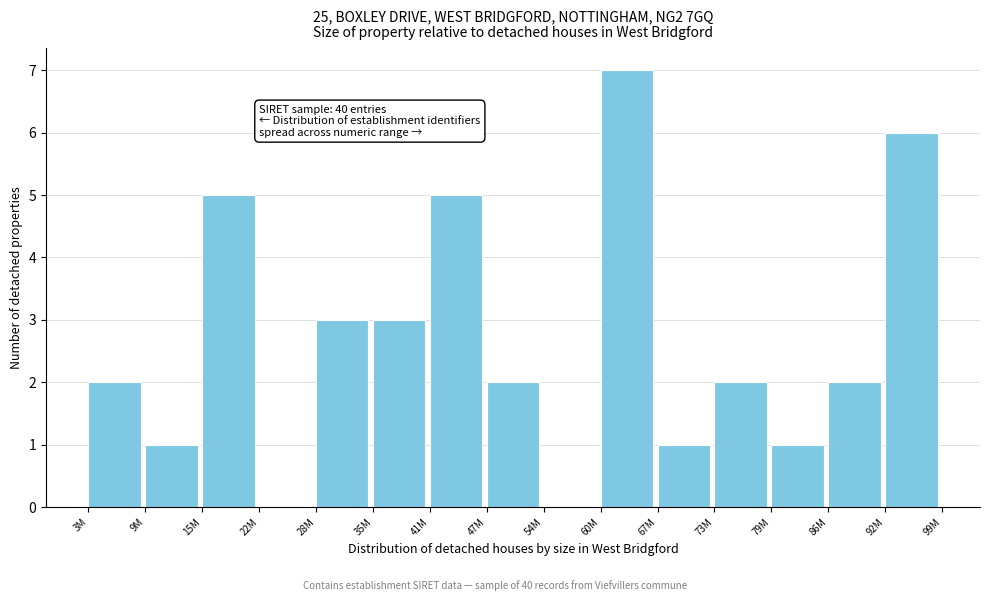

Reading left to right, transcribe all the data shown in this chart.

3M=2	9M=1	15M=5	22M=0	28M=3	35M=3	41M=5	47M=2	54M=0	60M=7	67M=1	73M=2	79M=1	86M=2	92M=6